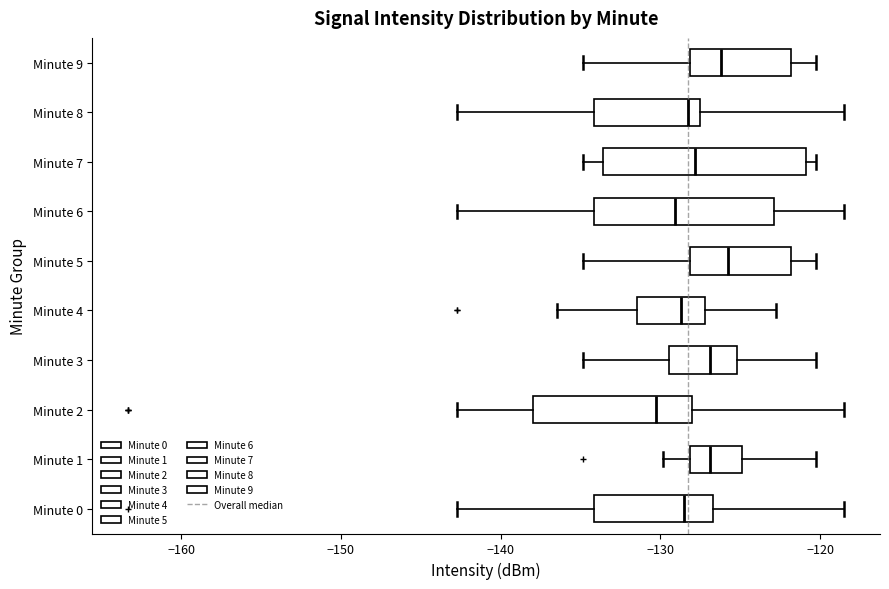

Which box has the furthest to the left median line?

Minute 2